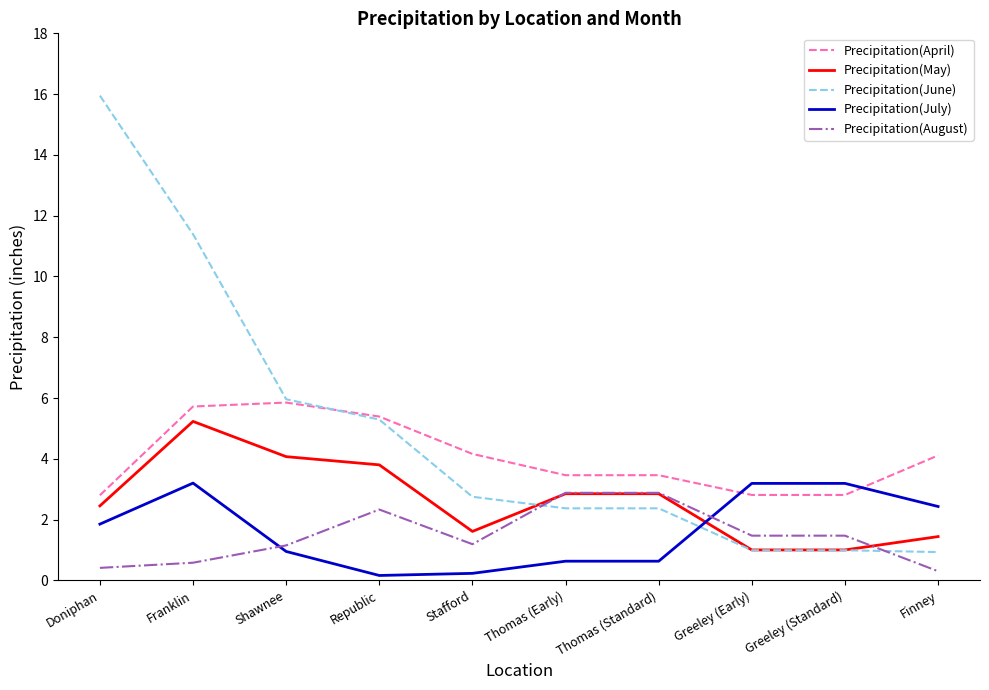

Where do Precipitation(April) and Precipitation(July) first cross each other?

Thomas (Standard) and Greeley (Early)